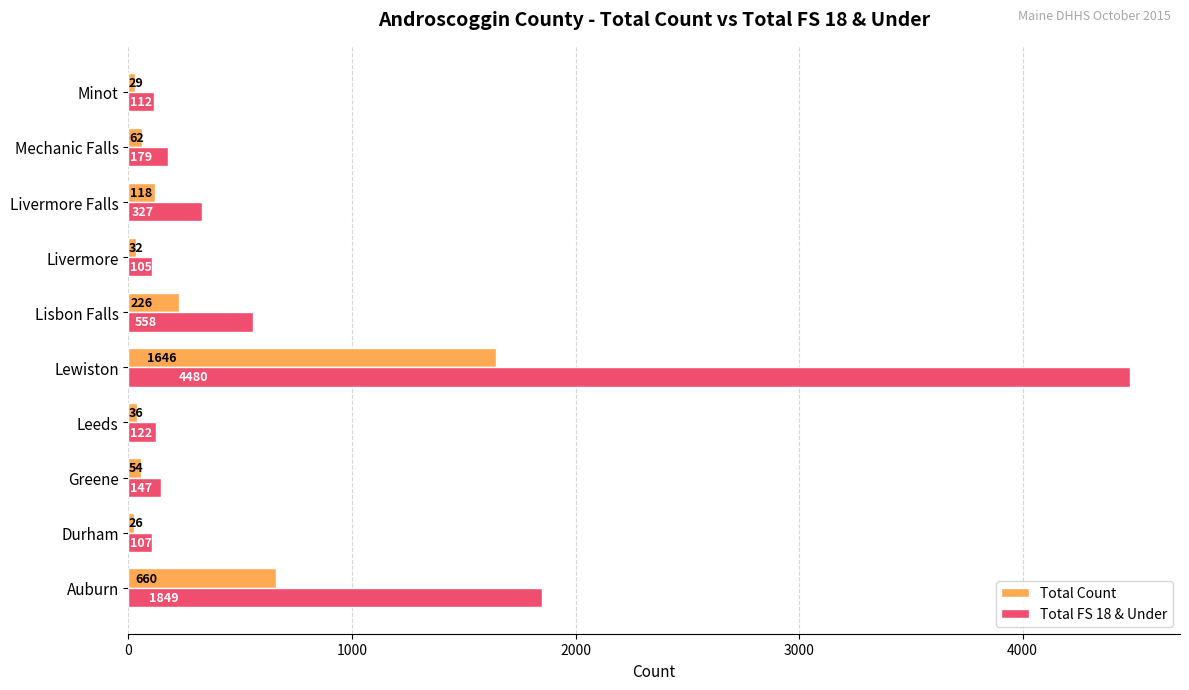

Which series has the widest spread of values?

Total FS 18 & Under